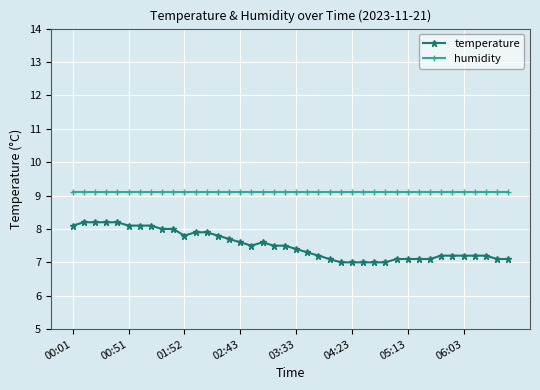

How many data points does each series have?

40